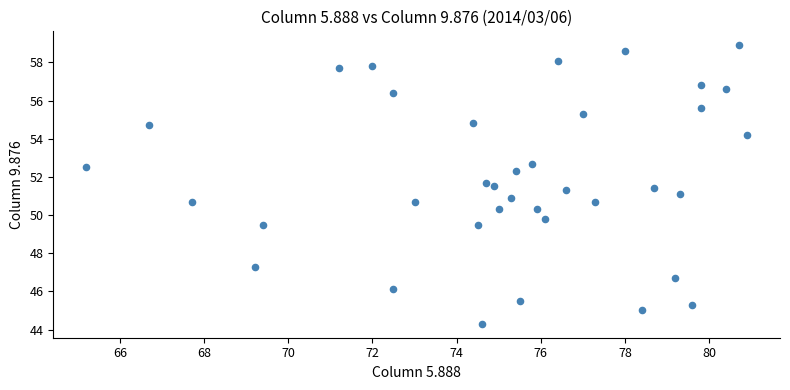

What is the range of Y values (max minus min)?

14.6